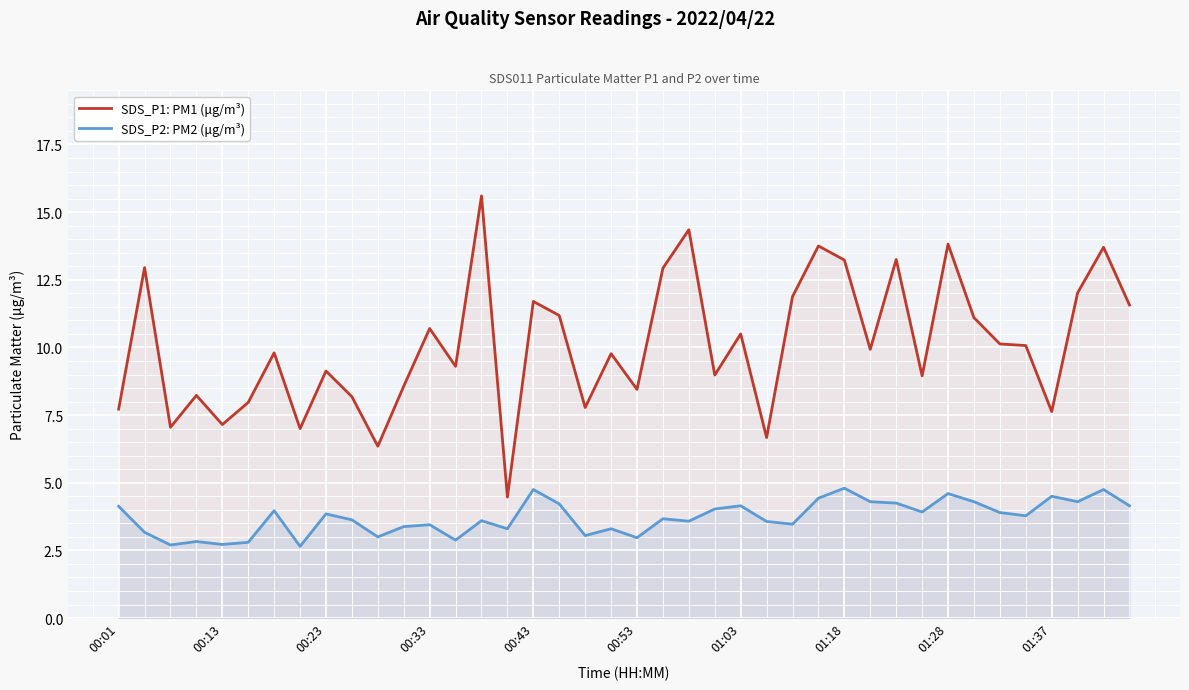

Which series has the widest spread of values?

SDS_P1: PM1 (μg/m³)